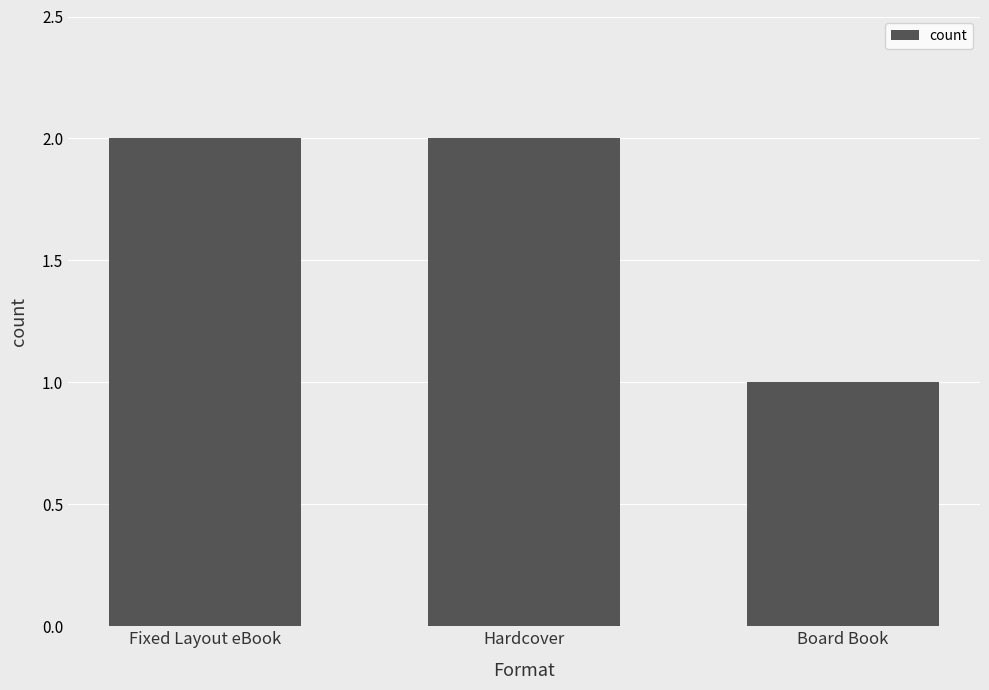

Between Fixed Layout eBook and Board Book, which is larger?

Fixed Layout eBook